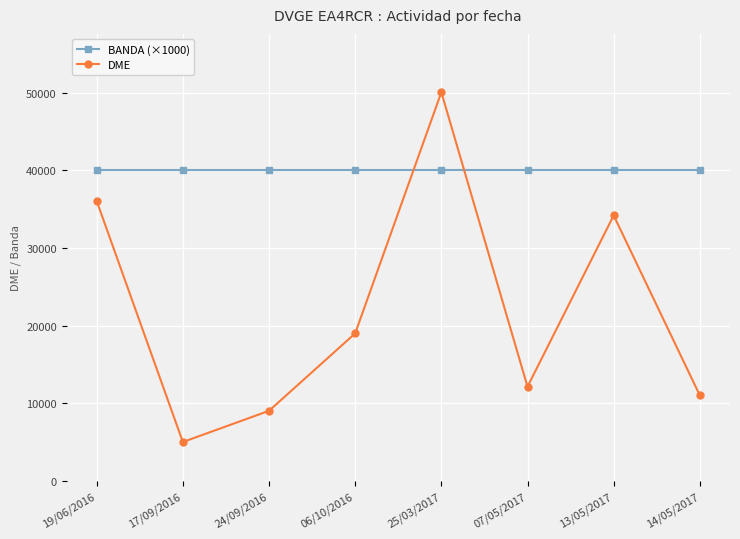

Which series has the largest range (max minus min)?

DME